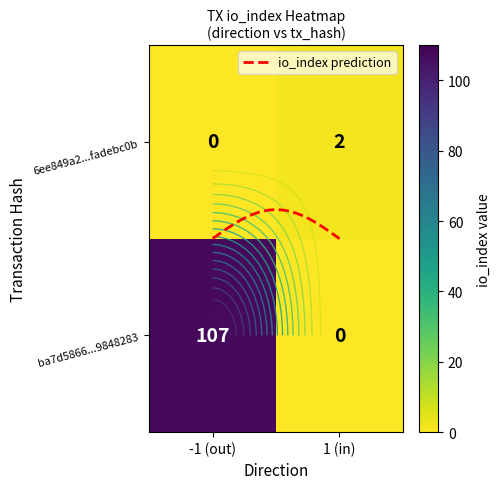

Is it true that 6ee849a21b0265ec396b16261facd96fadebc0b equals 1 at direction?

False